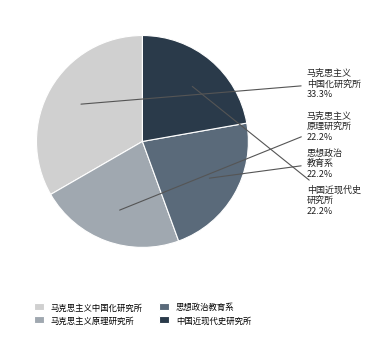

Which has a higher value, 马克思主义原理研究所 or 马克思主义中国化研究所?

马克思主义中国化研究所